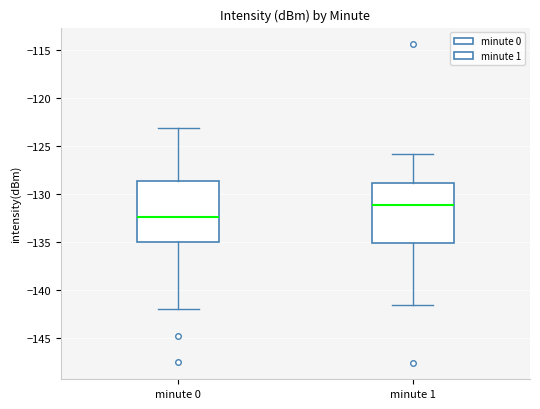

Reading left to right, read every box against the y-axis: the position of its median line, the range the box covers, and the ends of its whiskers. The values are not printed on the chart, so give them approximately, as read against the axis.

minute 0: median -132.5, box -135.0 to -128.5, whiskers -142.0 to -123.0
minute 1: median -131.0, box -135.0 to -129.0, whiskers -141.5 to -126.0